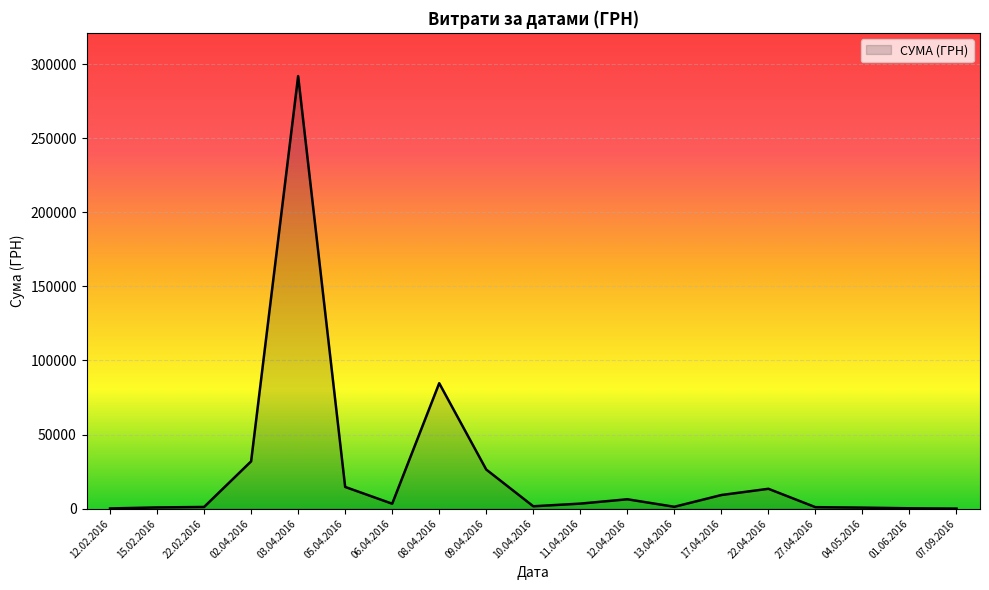

What is the sum of all values?

493028.3